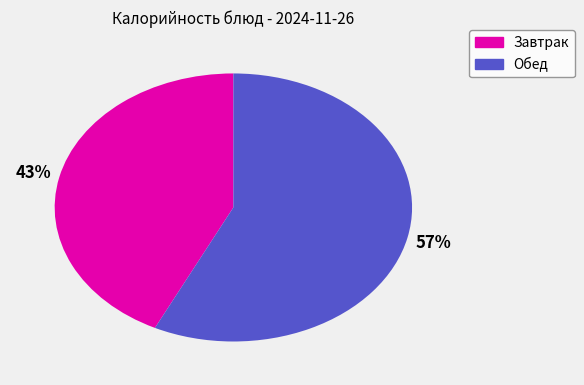

Is there a majority slice in this chart?

Yes